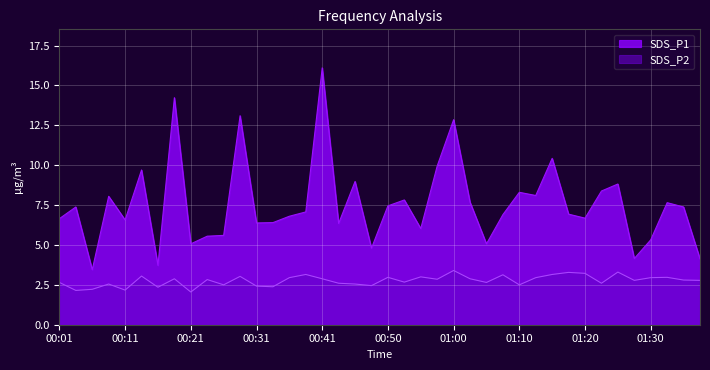

List the labels in order of SDS_P2 value, largest first.

01:00, 01:25, 01:18, 01:20, 00:38, 01:15, 01:08, 00:14, 00:28, 00:55, 00:50, 01:33, 00:36, 01:13, 01:30, 00:19, 00:41, 01:03, 00:58, 00:23, 01:35, 01:28, 01:38, 00:53, 00:01, 01:05, 00:43, 01:23, 00:09, 00:46, 00:26, 01:10, 00:48, 00:31, 00:33, 00:16, 00:06, 00:11, 00:04, 00:21